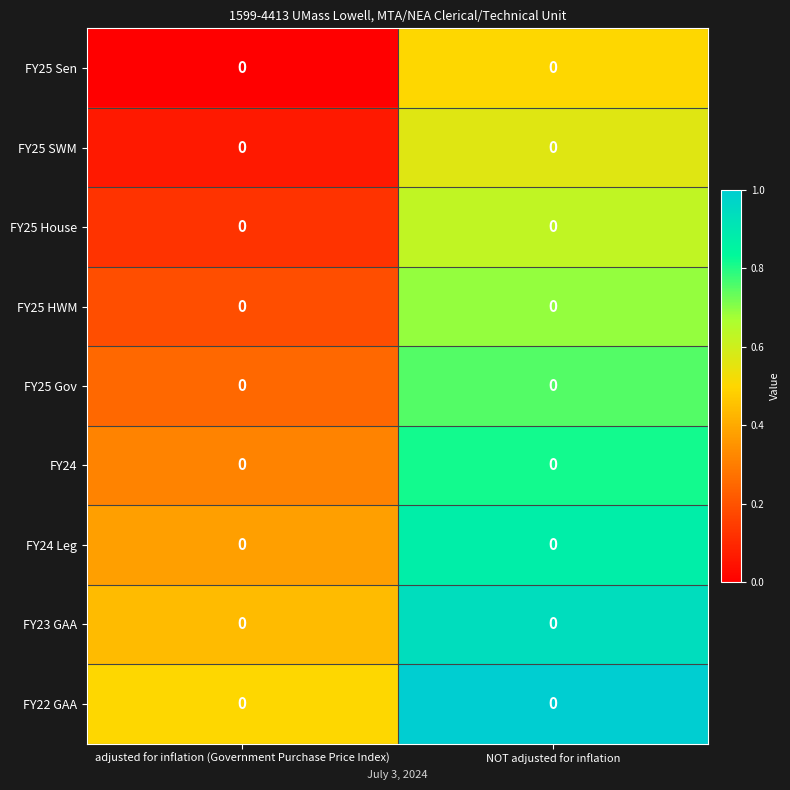

Reading left to right, transcribe all the data shown in this chart.

FY25 Sen: adjusted for inflation (Government Purchase Price Index)=0.0	NOT adjusted for inflation=0.0
FY25 SWM: adjusted for inflation (Government Purchase Price Index)=0.0	NOT adjusted for inflation=0.0
FY25 House: adjusted for inflation (Government Purchase Price Index)=0.0	NOT adjusted for inflation=0.0
FY25 HWM: adjusted for inflation (Government Purchase Price Index)=0.0	NOT adjusted for inflation=0.0
FY25 Gov: adjusted for inflation (Government Purchase Price Index)=0.0	NOT adjusted for inflation=0.0
FY24: adjusted for inflation (Government Purchase Price Index)=0.0	NOT adjusted for inflation=0.0
FY24 Leg: adjusted for inflation (Government Purchase Price Index)=0.0	NOT adjusted for inflation=0.0
FY23 GAA: adjusted for inflation (Government Purchase Price Index)=0.0	NOT adjusted for inflation=0.0
FY22 GAA: adjusted for inflation (Government Purchase Price Index)=0.0	NOT adjusted for inflation=0.0